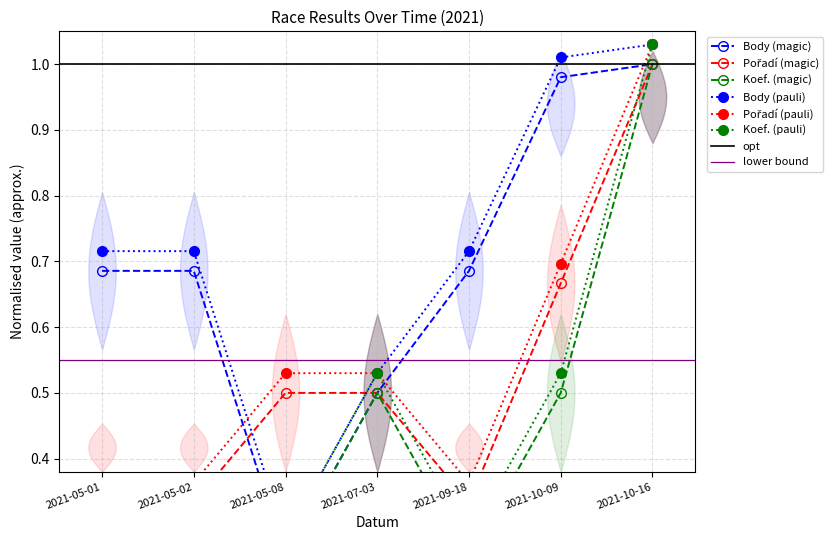

What position from the left is 2021-05-01?

1